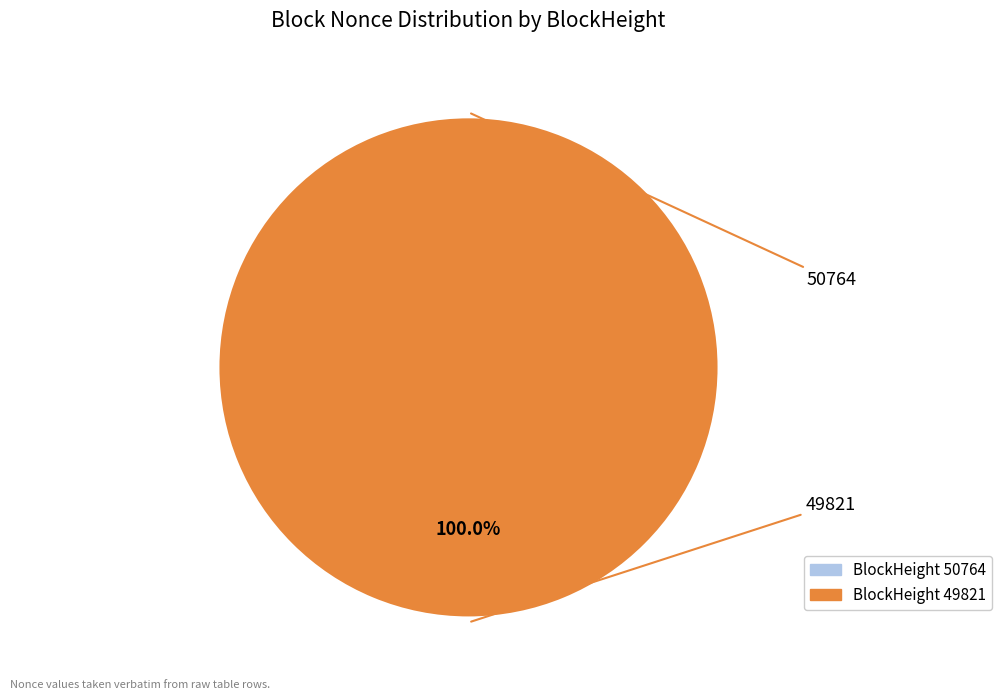

What is the largest slice in the pie chart?

49821